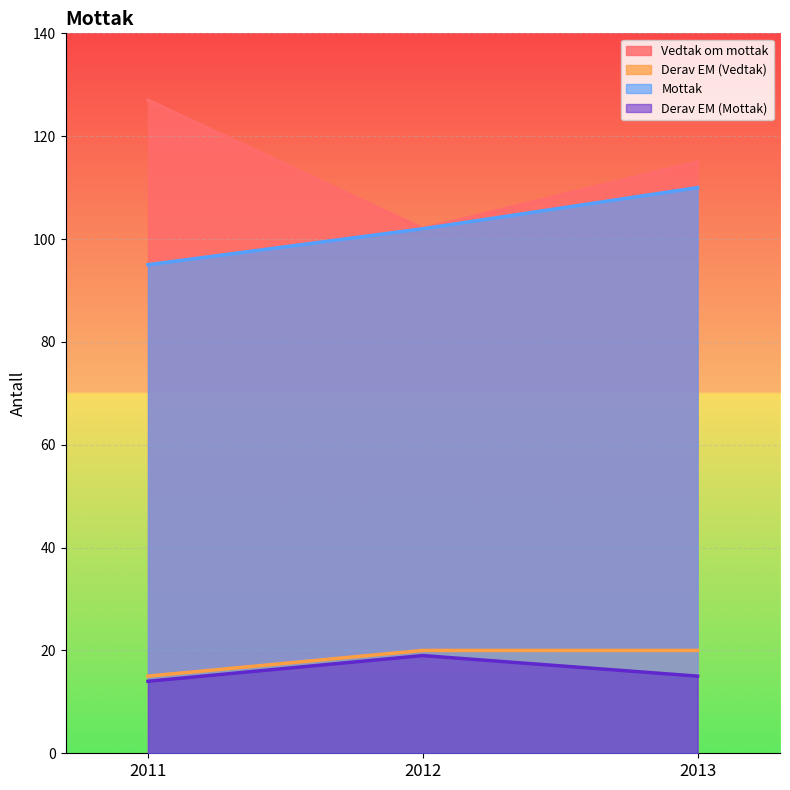

What is the value of the Derav EM (Vedtak) point at the 3rd from the left?

20